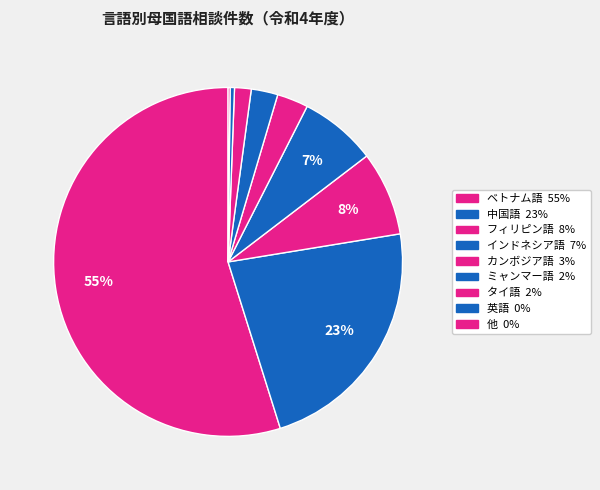

To the nearest percent, what is the difference between the largest and smallest slice percentages?

55%